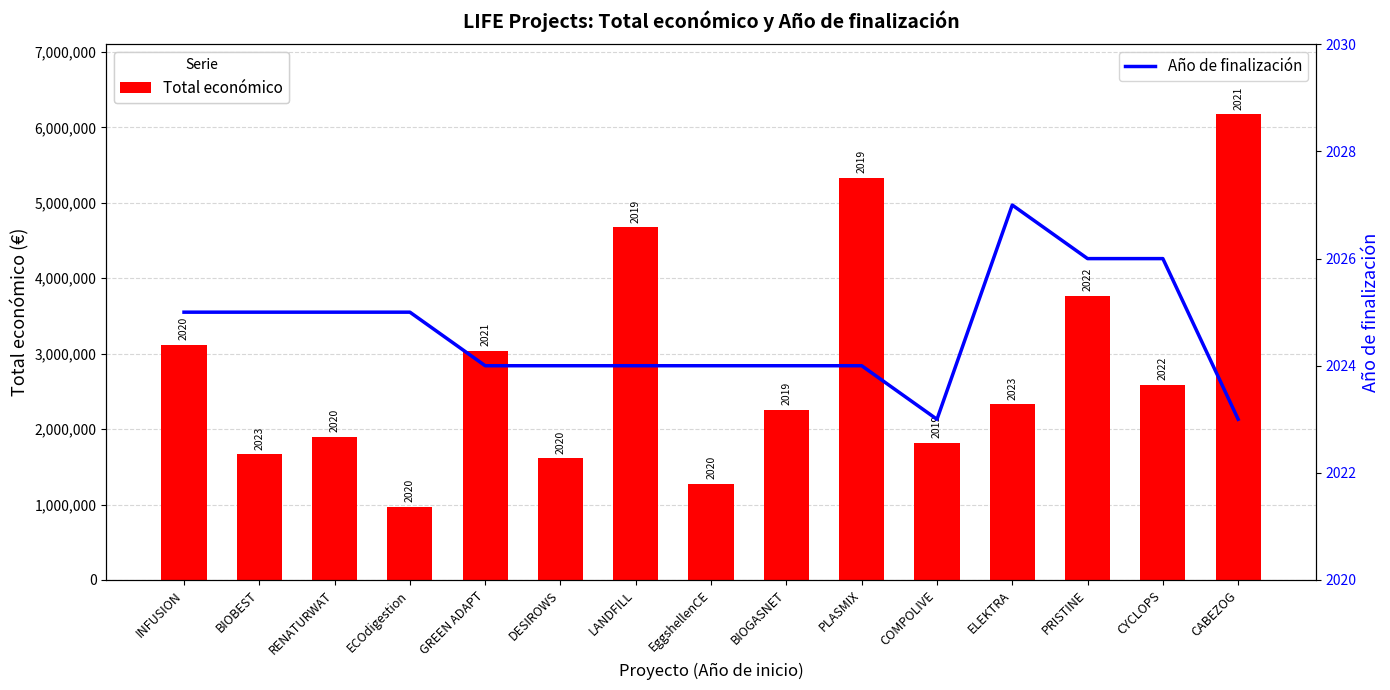

At ECOdigestion, list the series in order from smallest to largest.

Año de finalización, Total económico